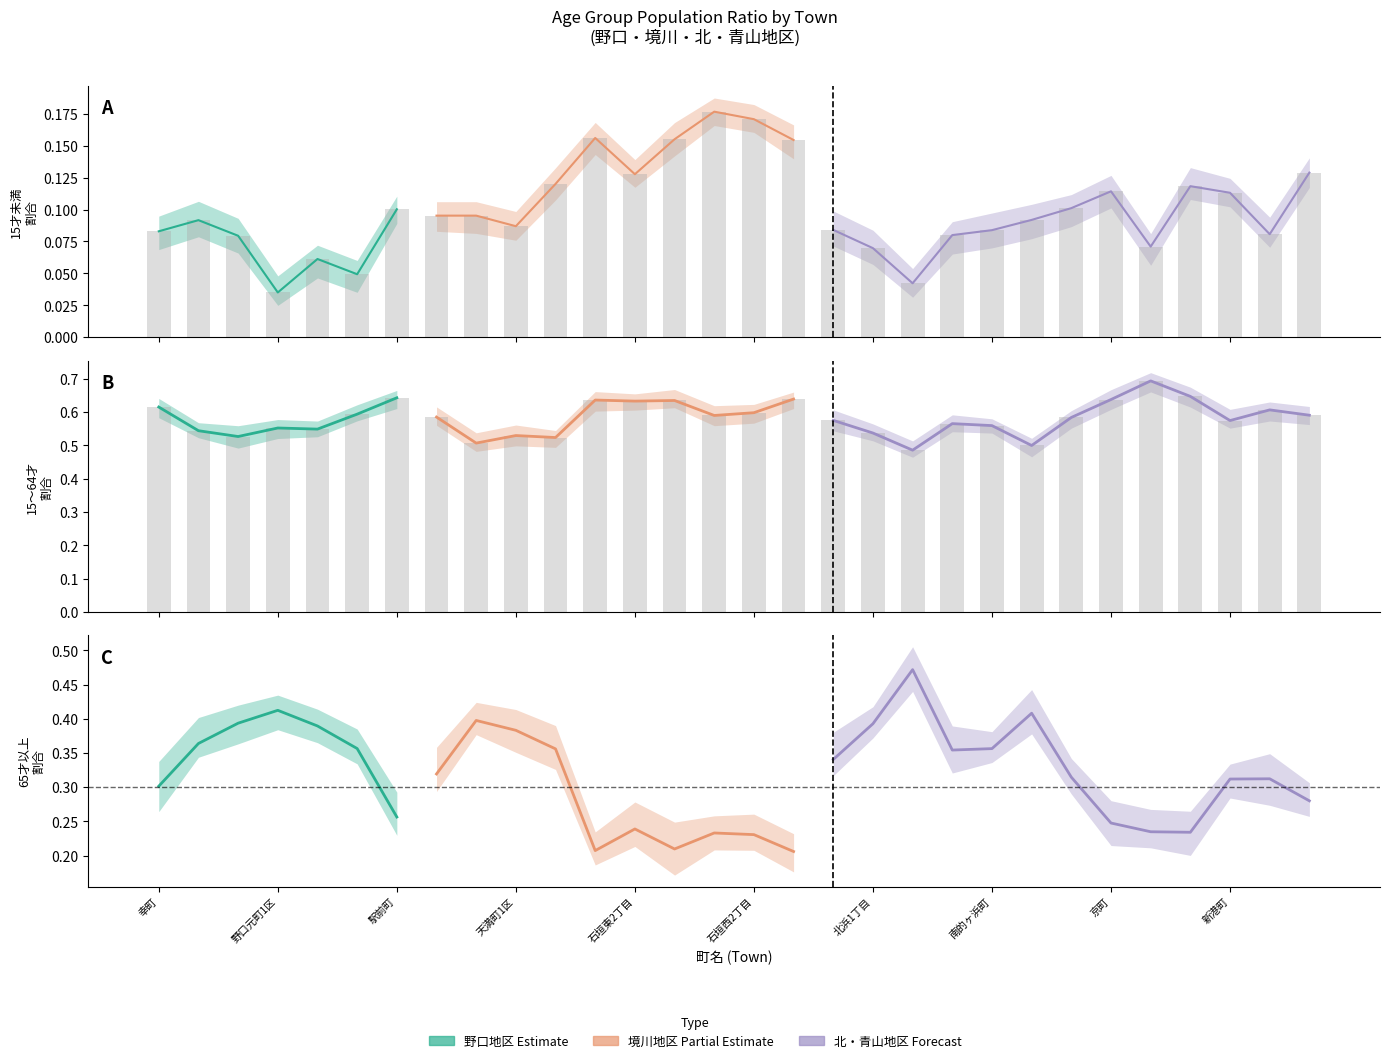

How many 65才以上割合 values are between 0 and 1?

30